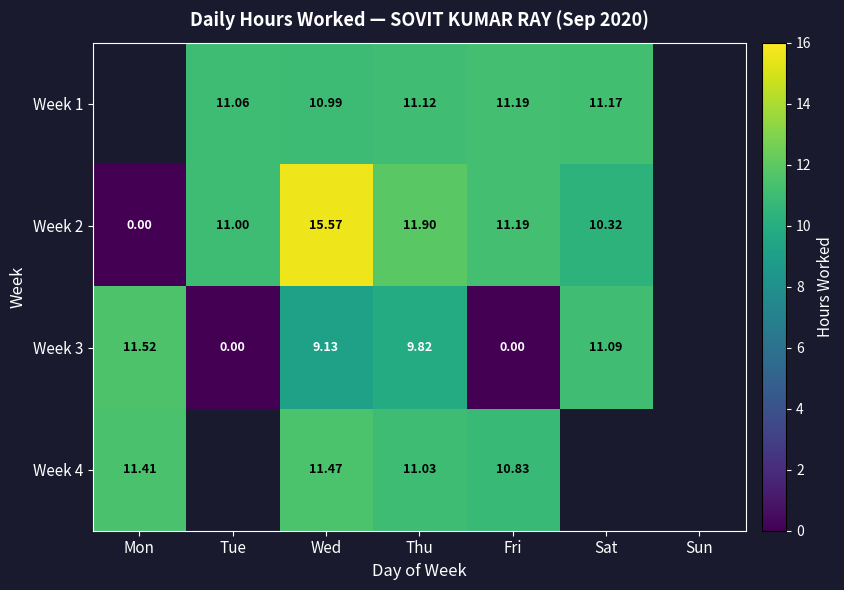

True or false: Week 4 has a value of 11.5 at Wed.

True